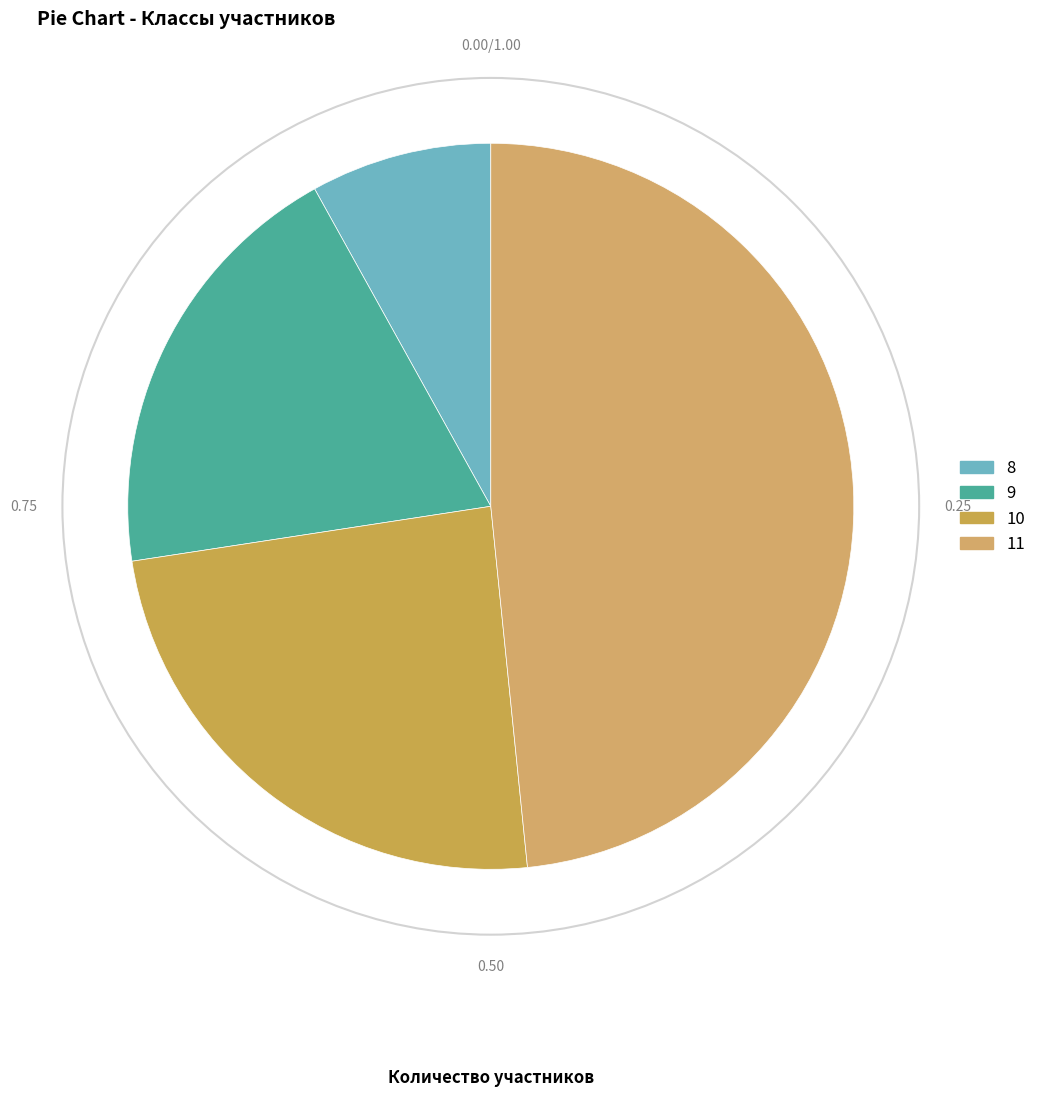

Which category has the biggest portion of the pie?

11